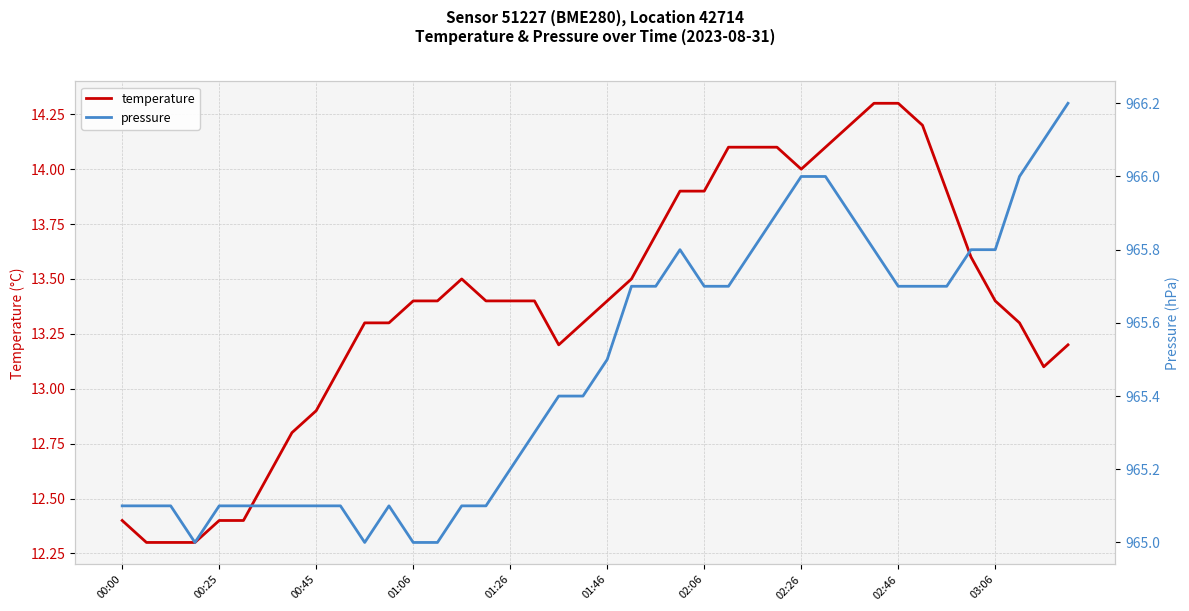

List the series in order of their overall mean, highest first.

pressure, temperature